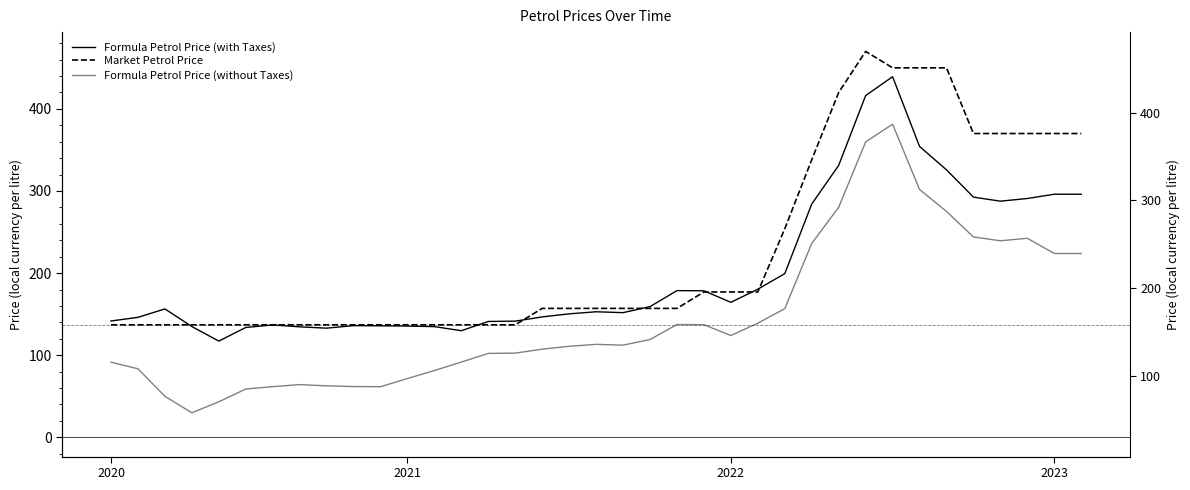

At which category does Market Petrol Price reach its first local peak?

28